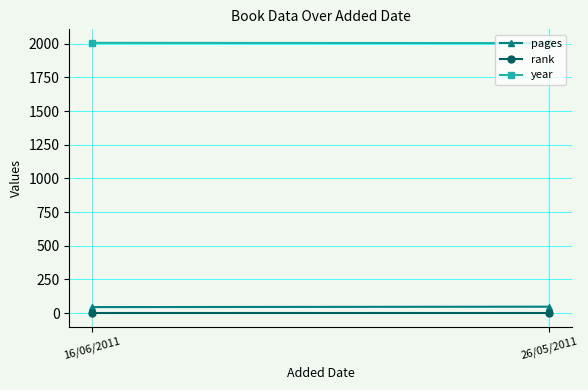

What is the sum of all pages values?

93